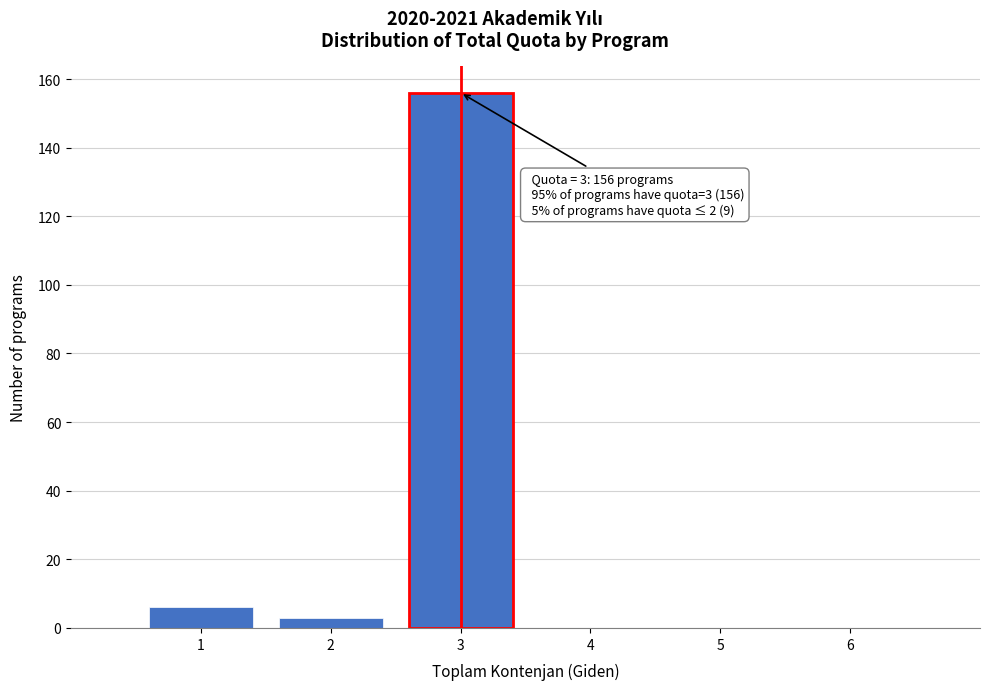

Reading right to left, extract all data points from this chart.

6=0	5=0	4=0	3=156	2=3	1=6